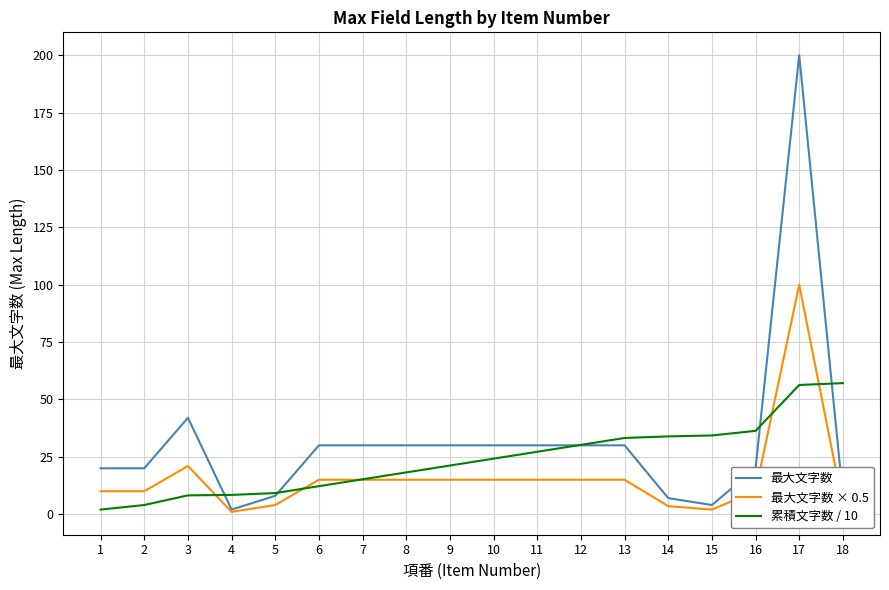

What is the difference between the maximum and minimum values in the 最大文字数 × 0.5 series?

99.0